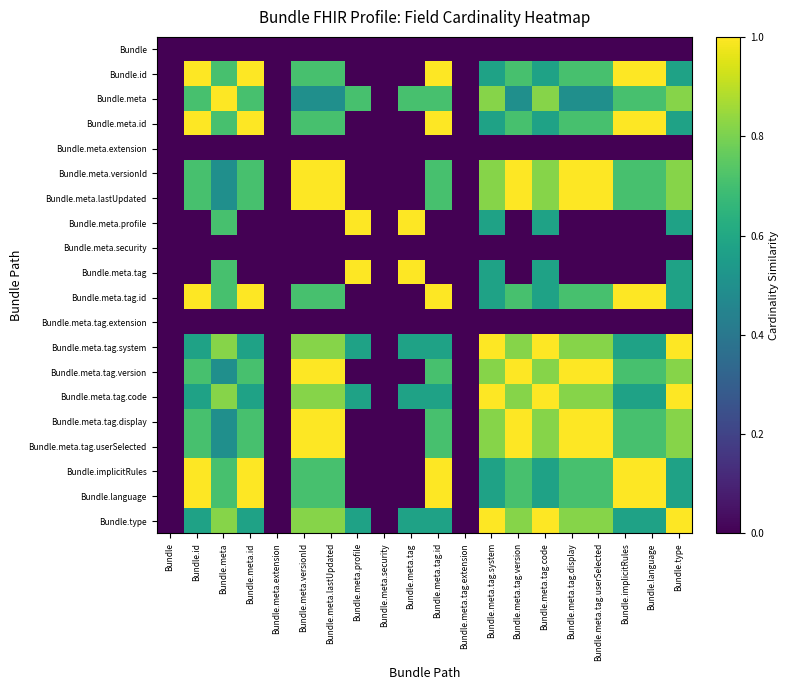

Count the number of categories in the chart.

20